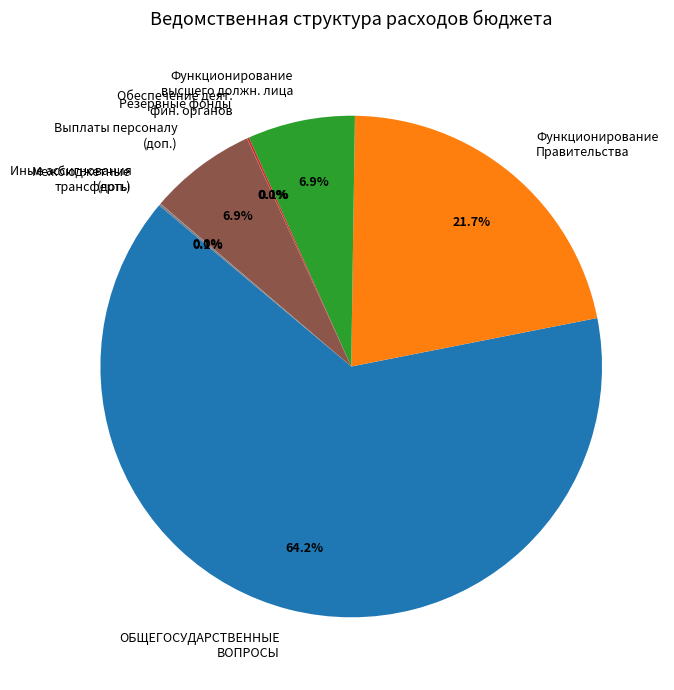

Combined, what portion of the pie is Выплаты персоналу (доп.) and Функционирование высшего должн. лица?

13.8%